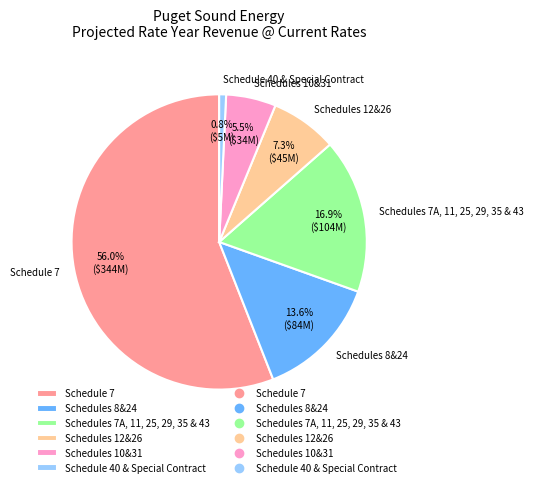

True or false: Schedule 40 & Special Contract accounts for 11% of the total.

False